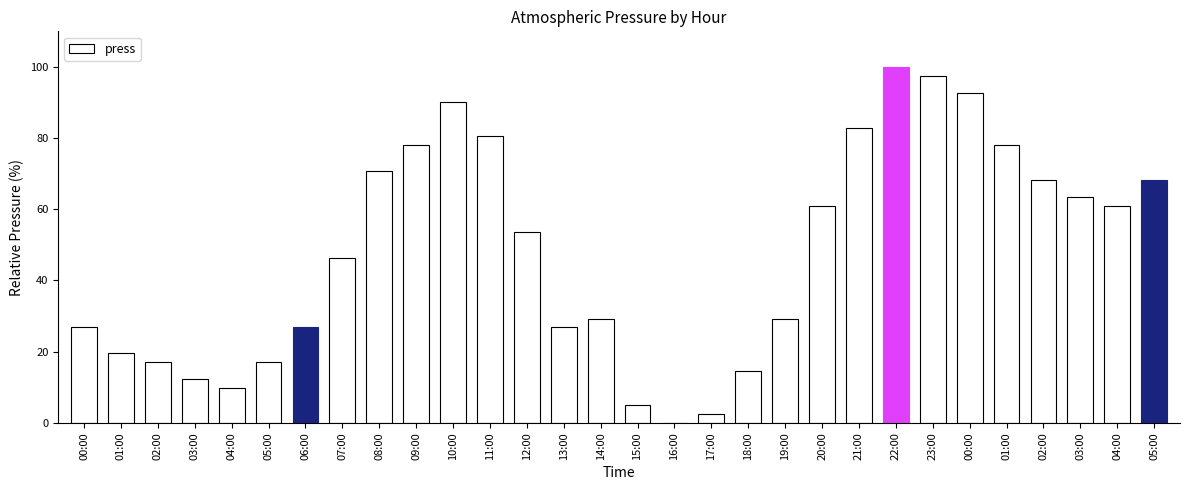

Are the bars grouped side by side (vs. stacked)?

No